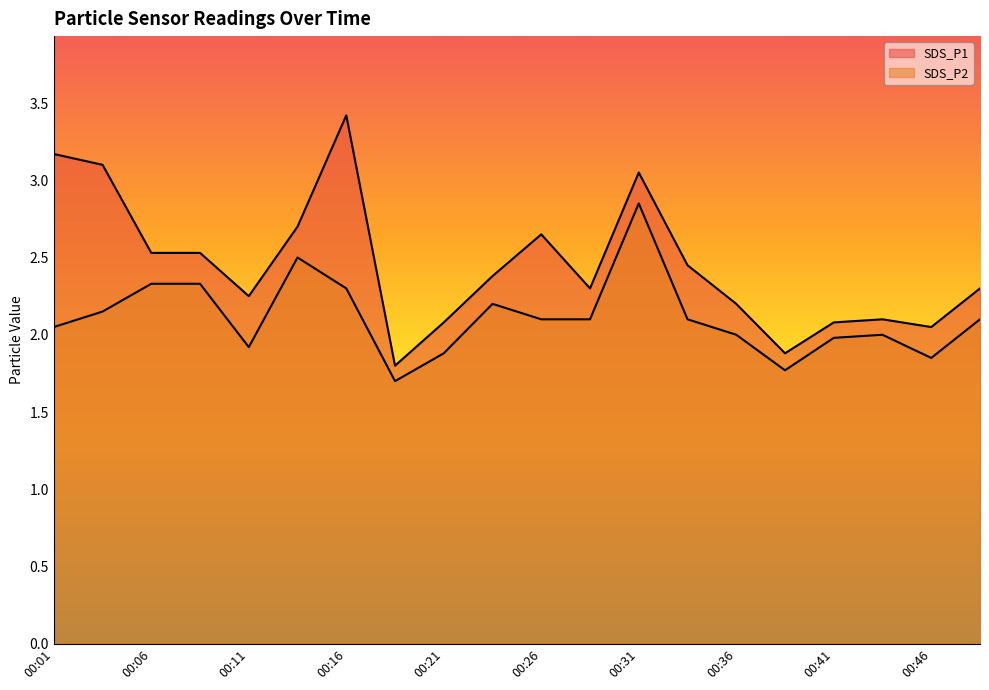

What is the minimum value shown in the chart?

1.7